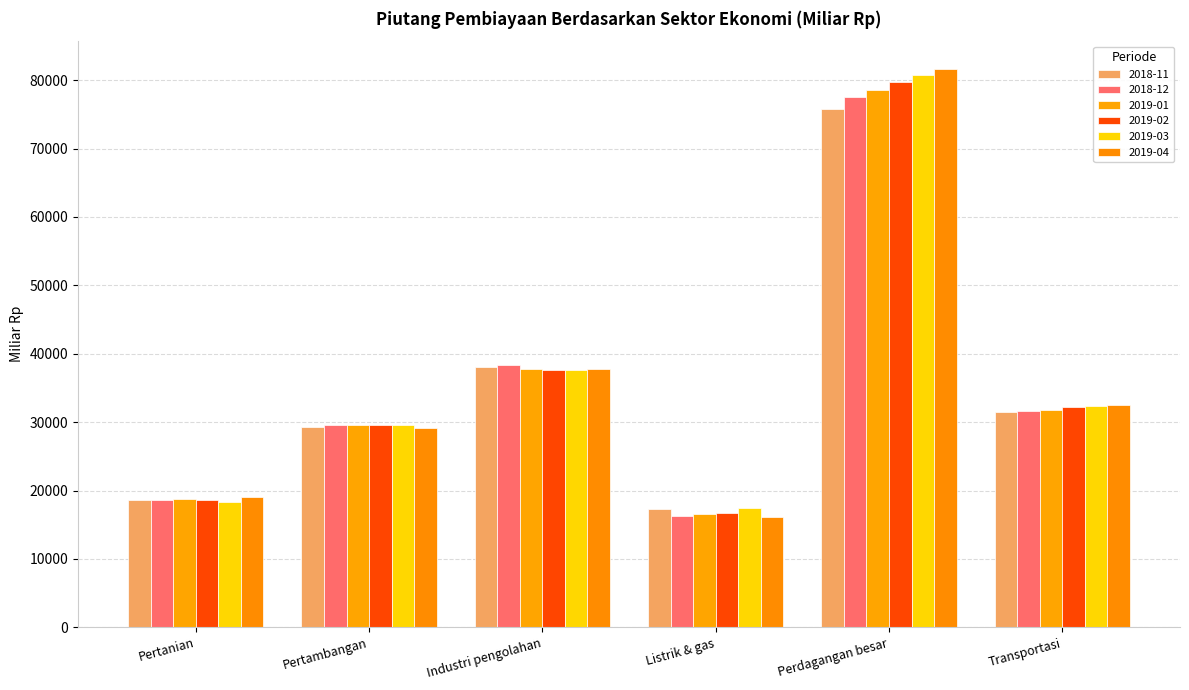

How many values in the 2019-03 series exceed 32416?

3